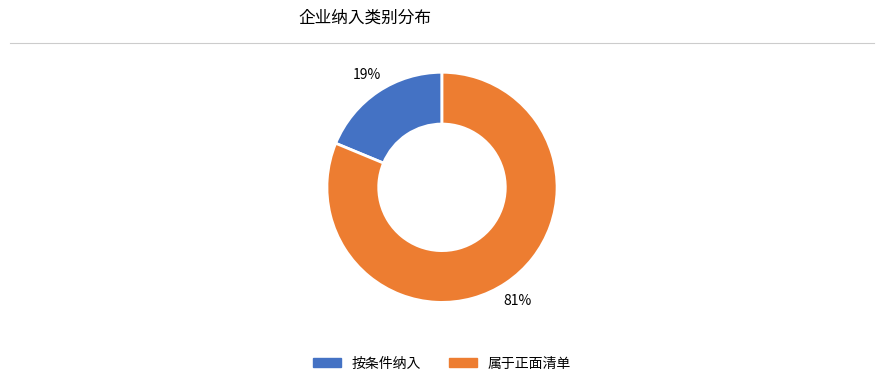

To the nearest percent, what percentage of the pie is 按条件纳入?

19%